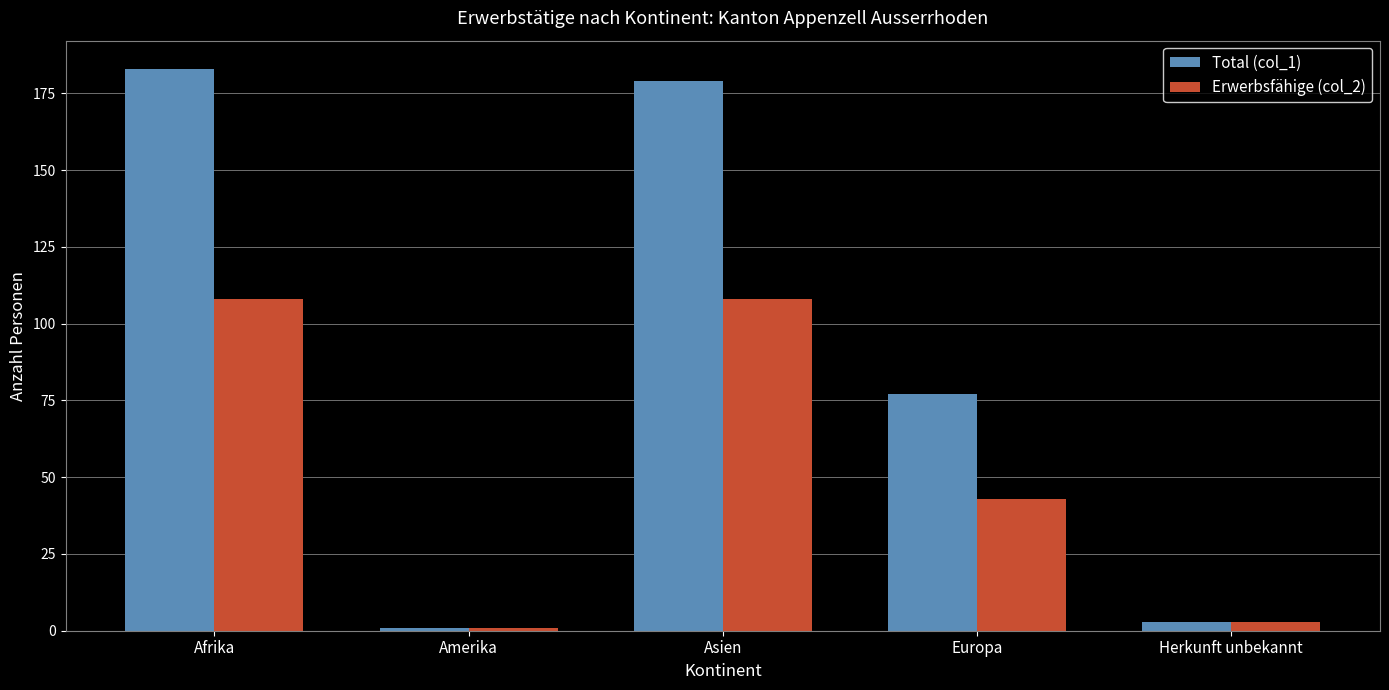

Between Europa and Herkunft unbekannt, which series saw the biggest shift?

Total (col_1)